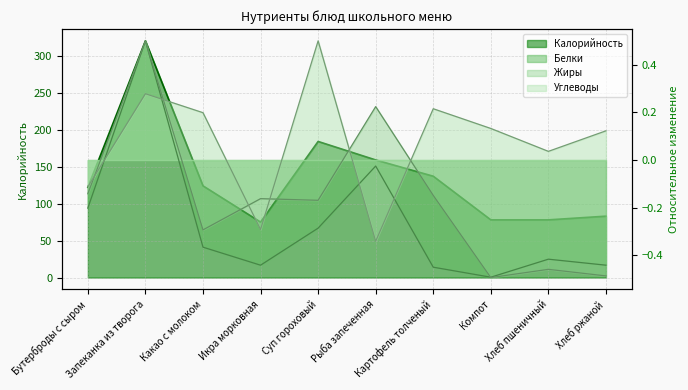

True or false: Калорийность has a value of 184.0 at Суп гороховый.

True